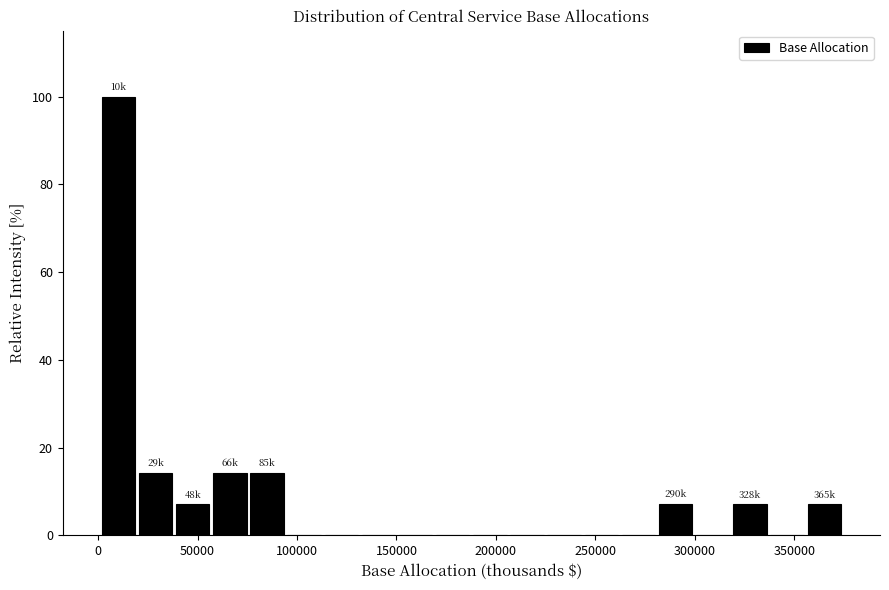

Around what value on the x-axis is the tallest bar? Give the approximate position of its centre, as read against the axis.

10000